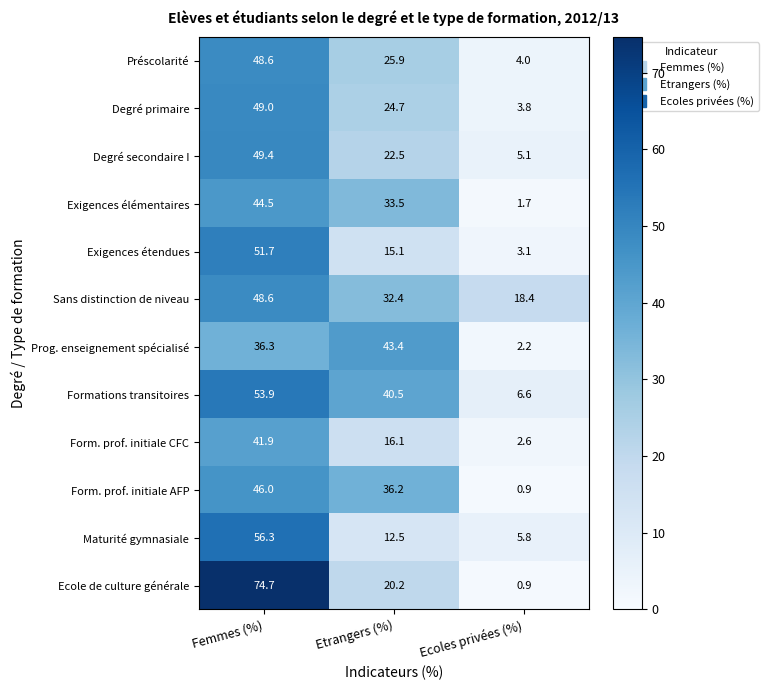

At Etrangers (%), list the series in order from largest to smallest.

Prog. enseignement spécialisé, Formations transitoires, Form. prof. initiale AFP, Exigences élémentaires, Sans distinction de niveau, Préscolarité, Degré primaire, Degré secondaire I, Ecole de culture générale, Form. prof. initiale CFC, Exigences étendues, Maturité gymnasiale